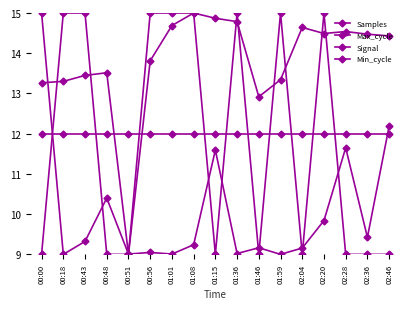

Which series ends up on top after the final intersection of Min_cycle and Signal?

Min_cycle